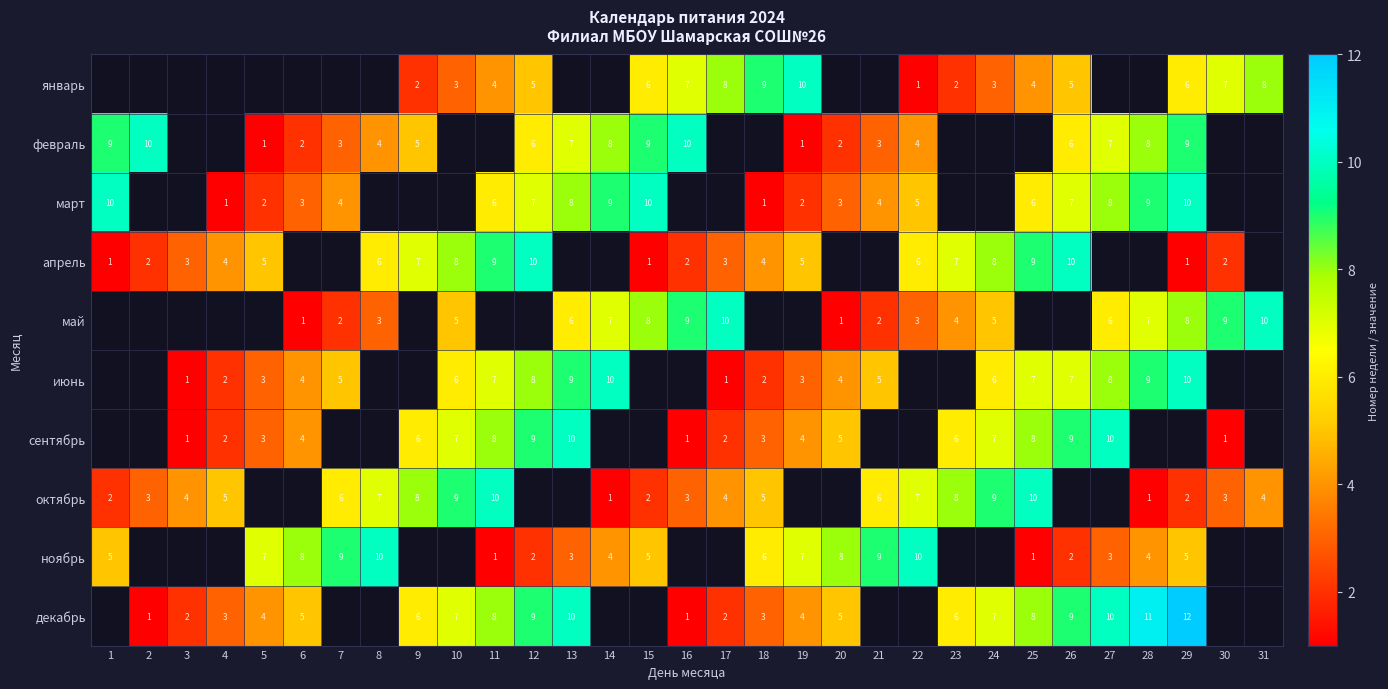

Is the value of февраль at 7 greater than the value of октябрь at 24?

No